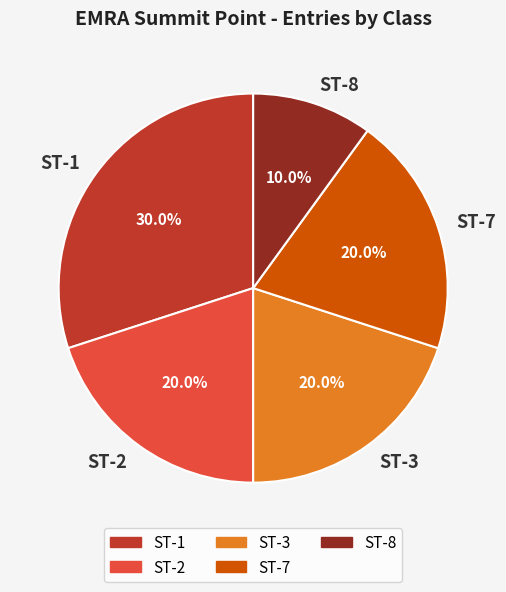

What is the smallest slice in the pie chart?

ST-8